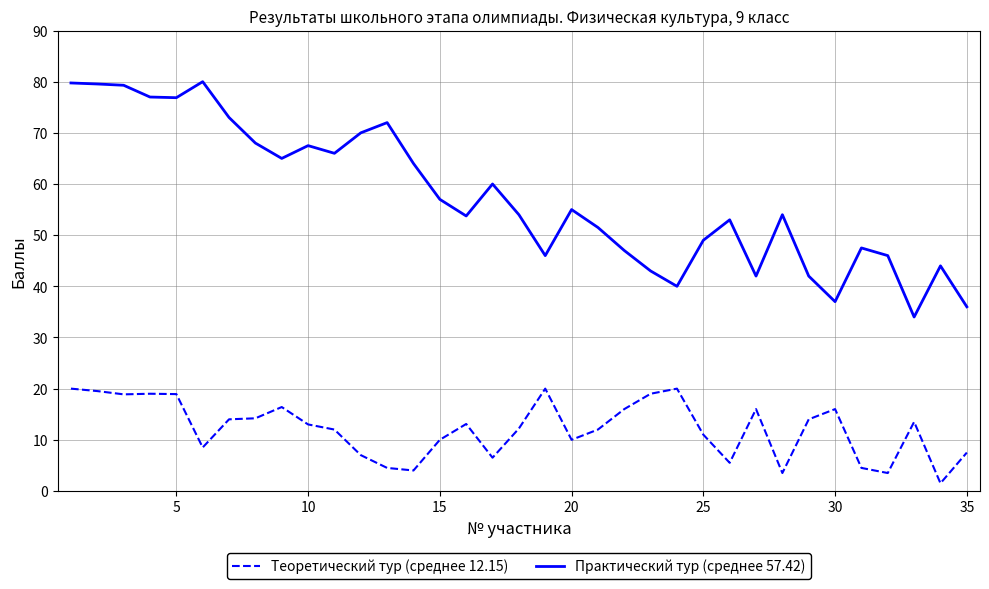

Which series has the largest range (max minus min)?

Практический тур (среднее 57.42)